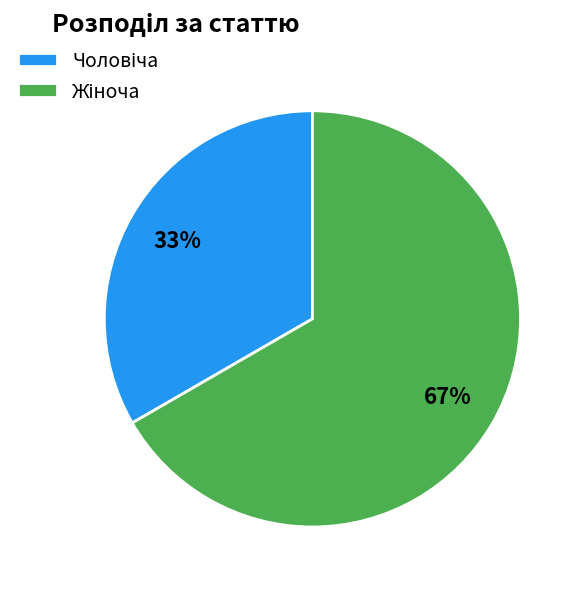

Count the number of slices in the pie.

2